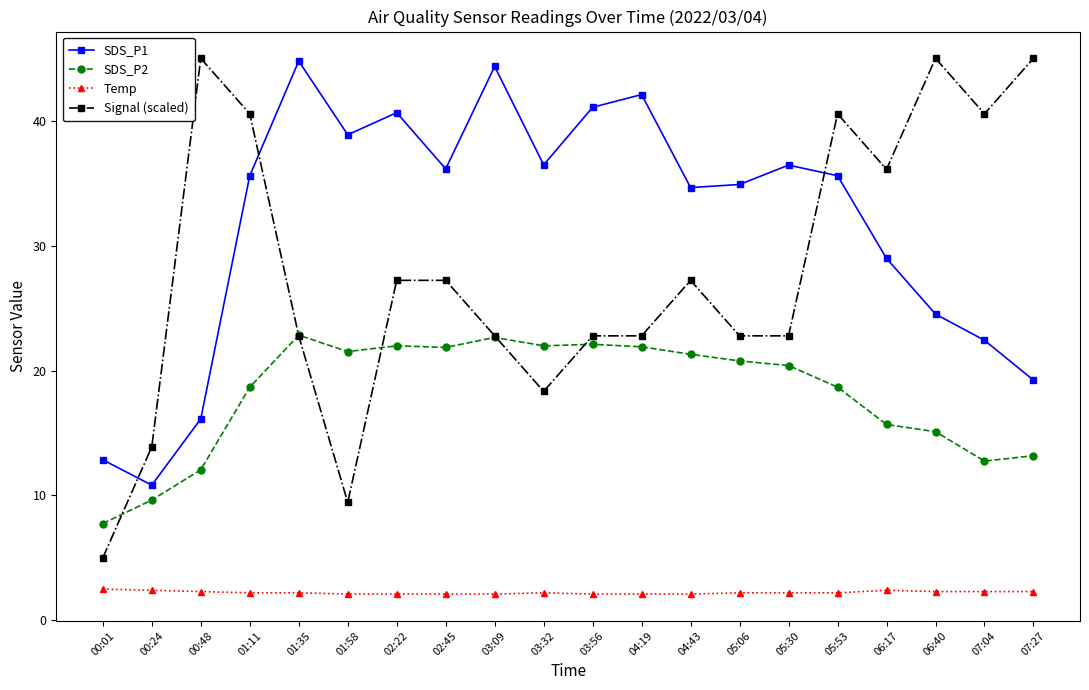

What is the sum of the SDS_P1 values at 03:56 and 06:17?

70.1